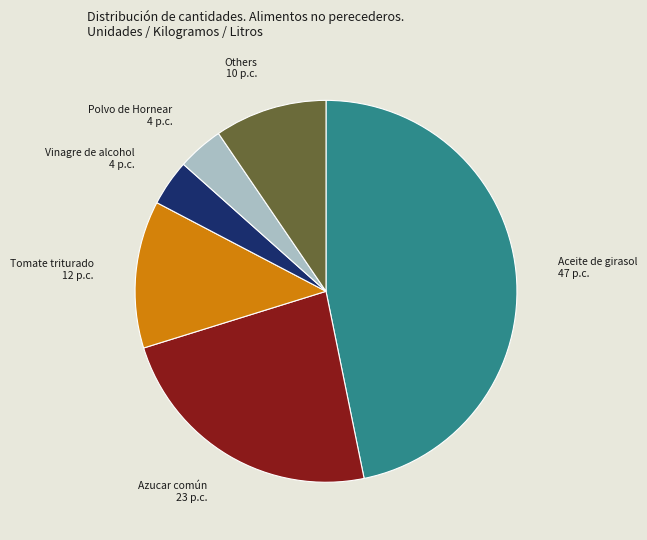

Is there any slice that represents more than half of the pie?

No